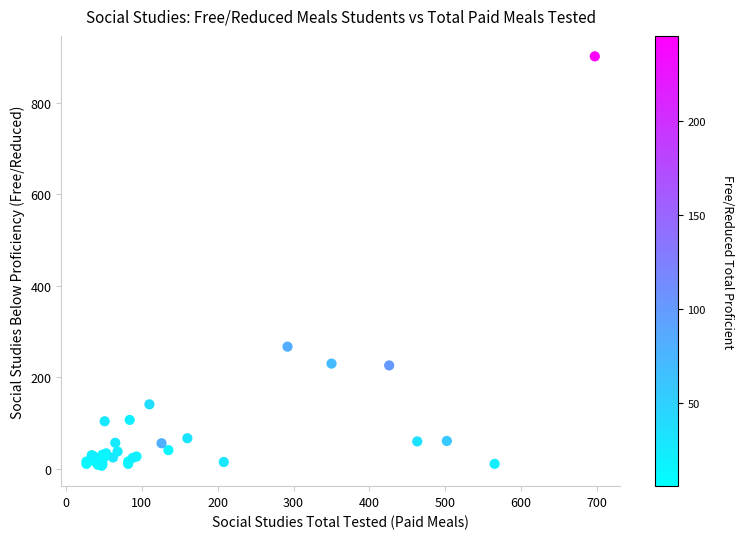

What Y value in the scatter plot is closest to 454?

267